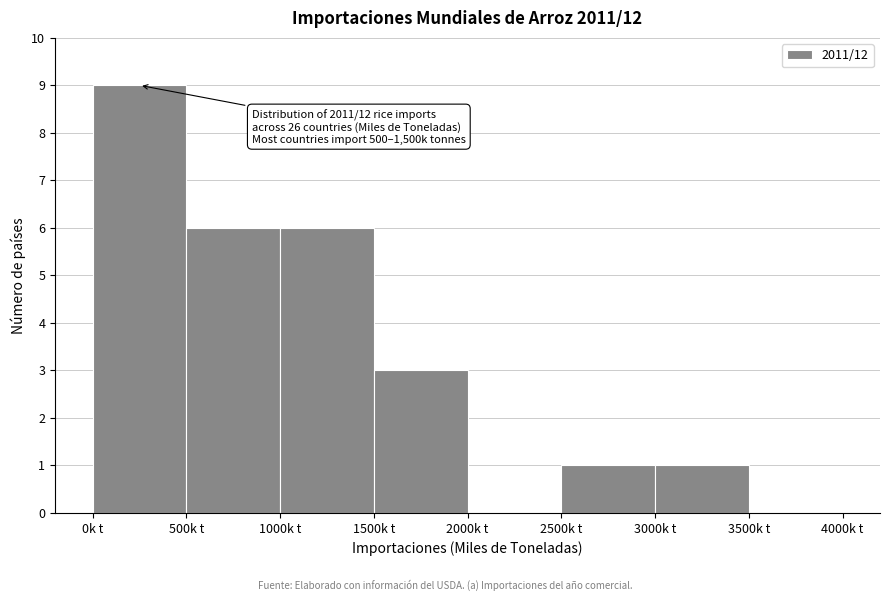

Which range on the x-axis has the tallest bar?

0 to 500